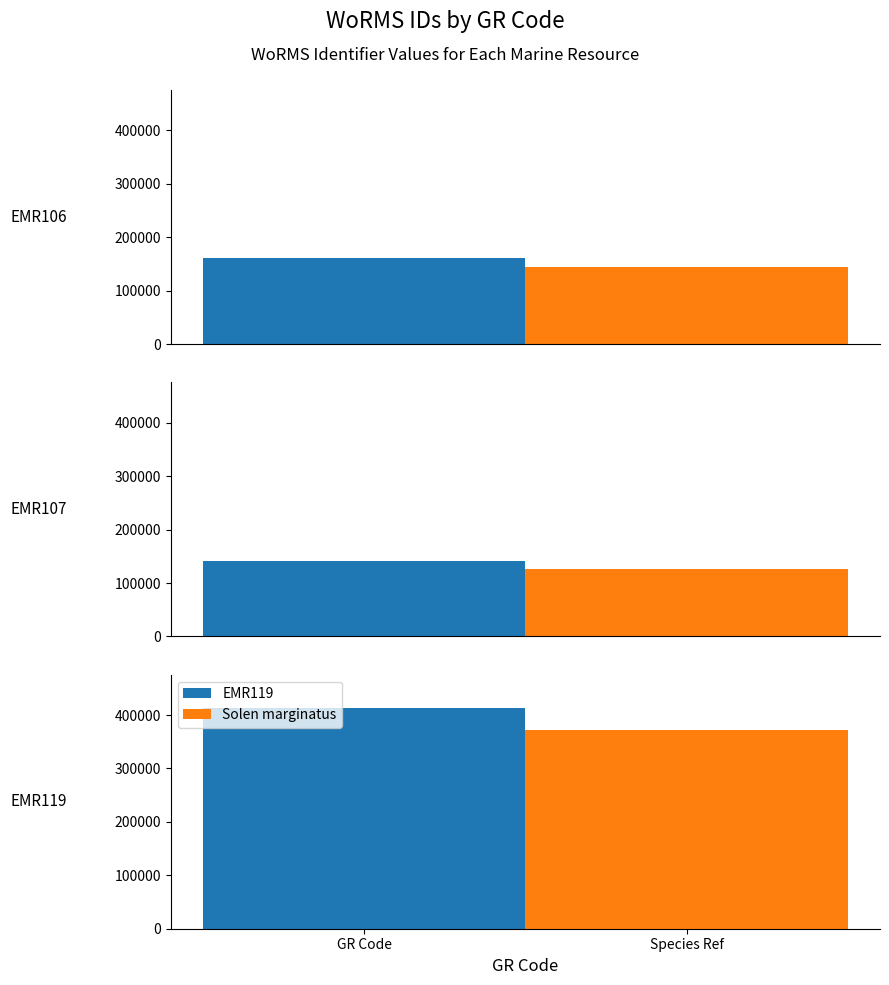

What is the ratio of the value at EMR107 to the value at EMR106?

0.9